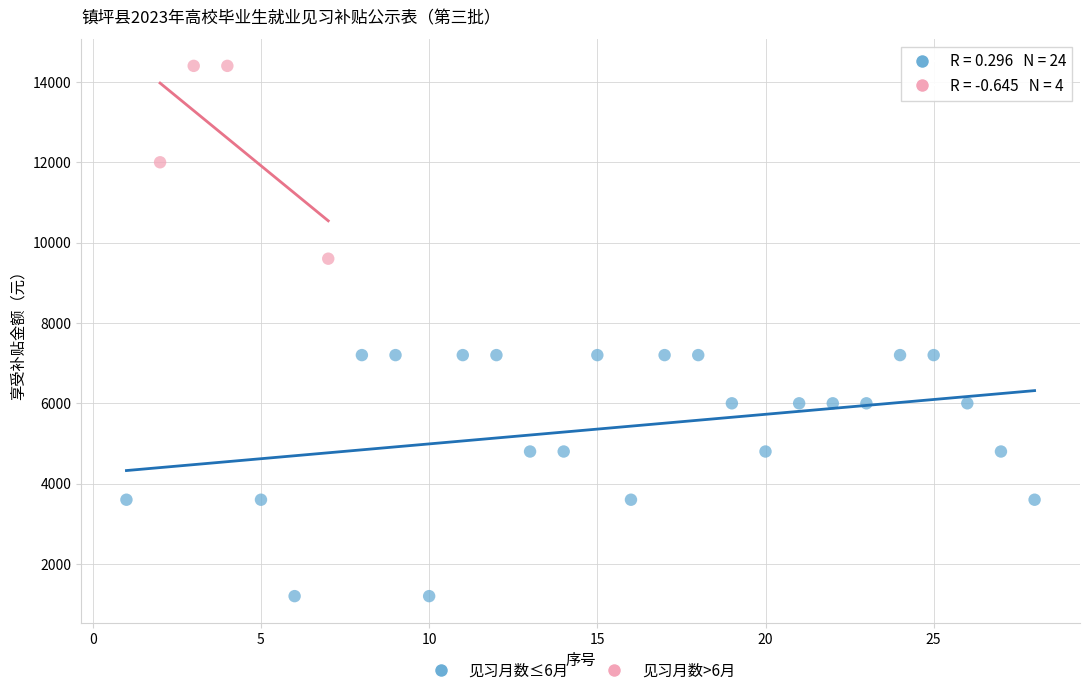

What are all the series names shown in the legend?

见习月数≤6月, 见习月数>6月